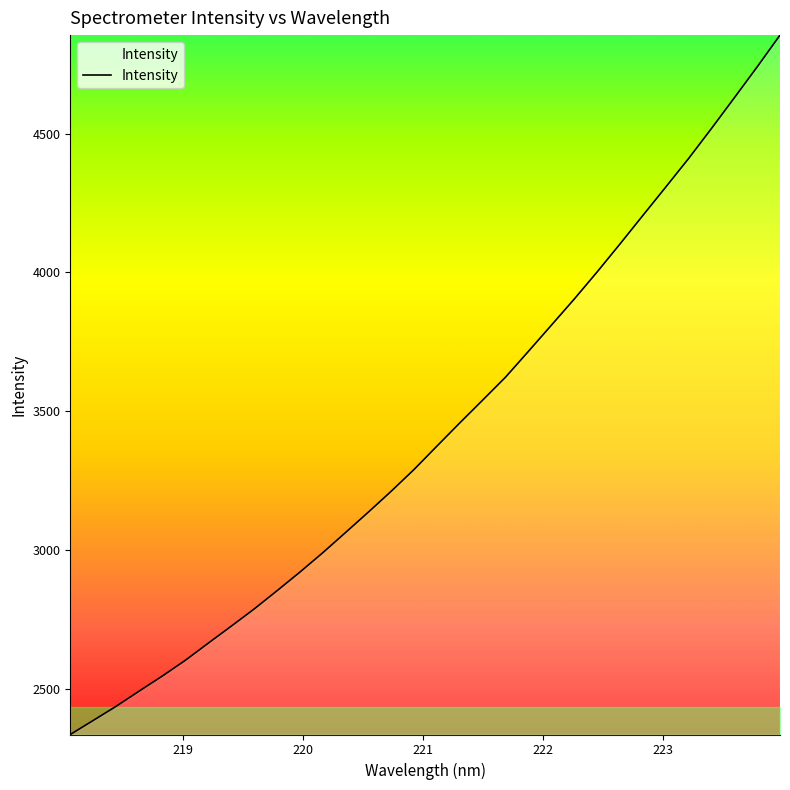

What is the greatest value displayed?

4854.5